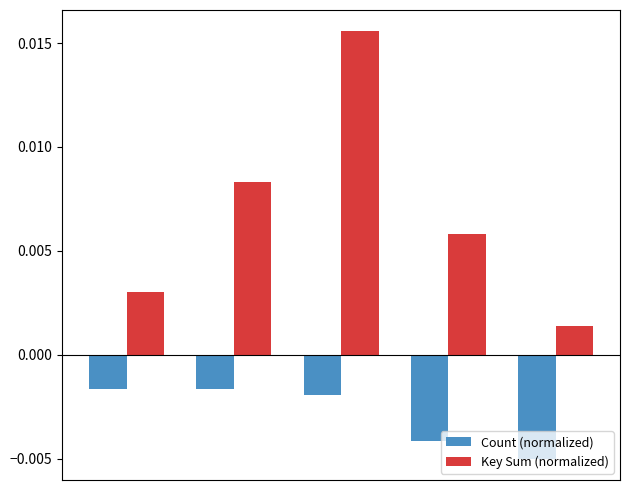

Which series has the largest range (max minus min)?

Key Sum (normalized)